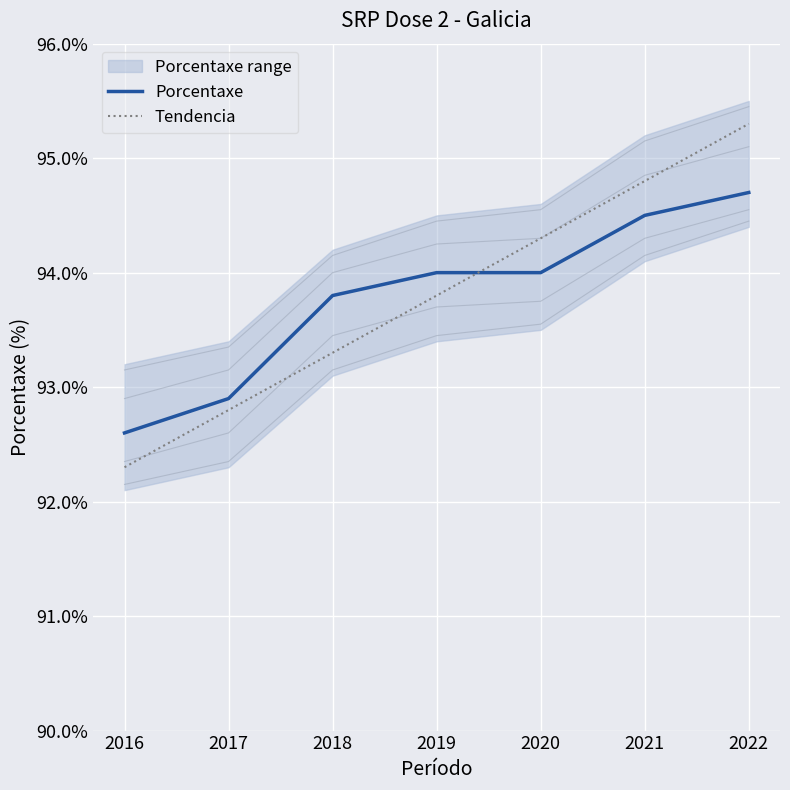

How many lines are shown in the chart?

2